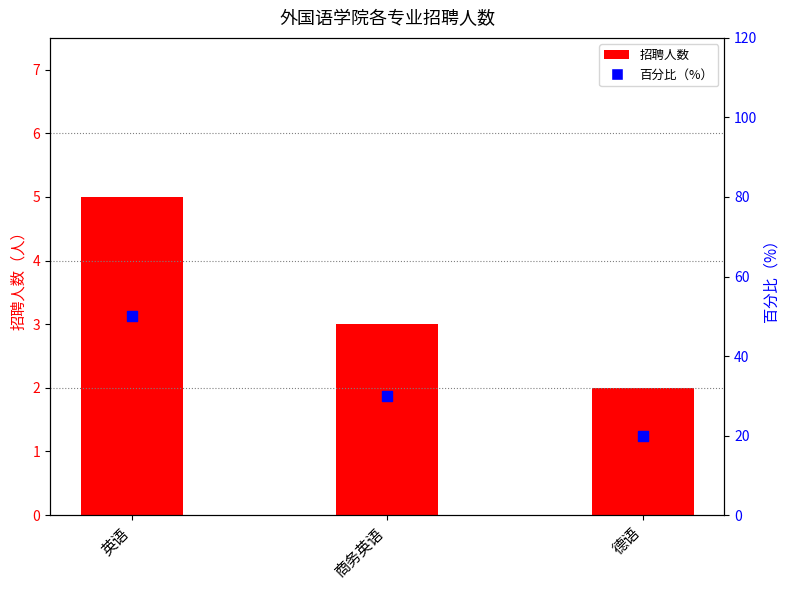

Which series reaches the minimum Y coordinate?

招聘人数